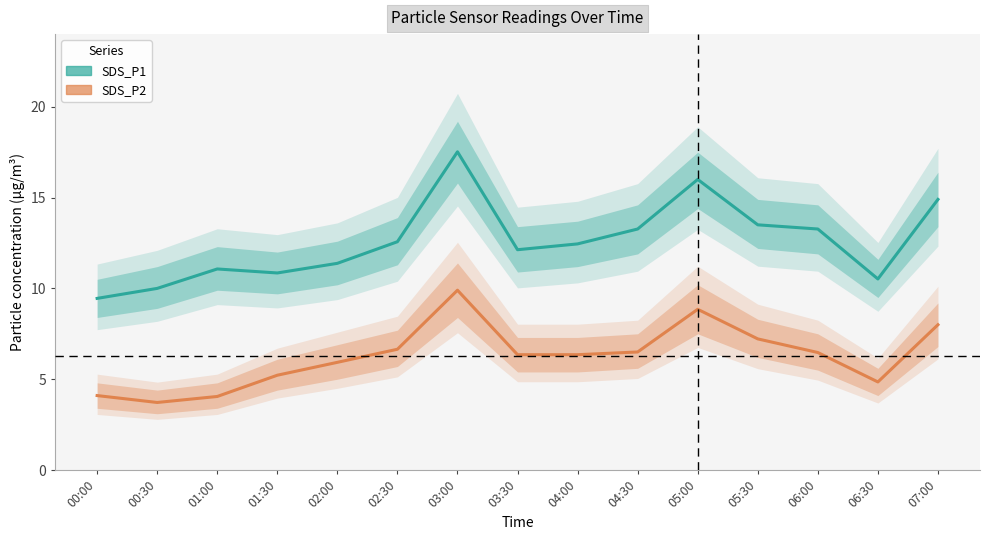

Where does the SDS_P1 series first go above 12?

02:30